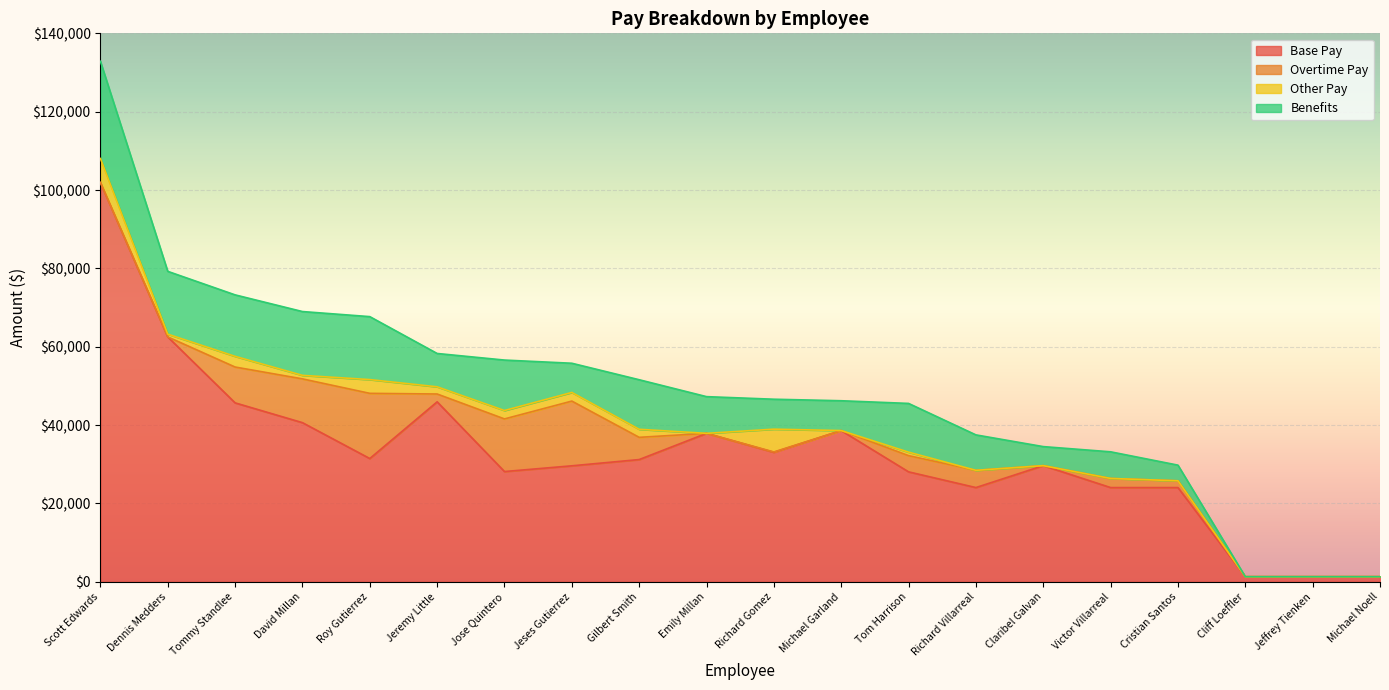

How many interior local peaks does the Base Pay series have?

4